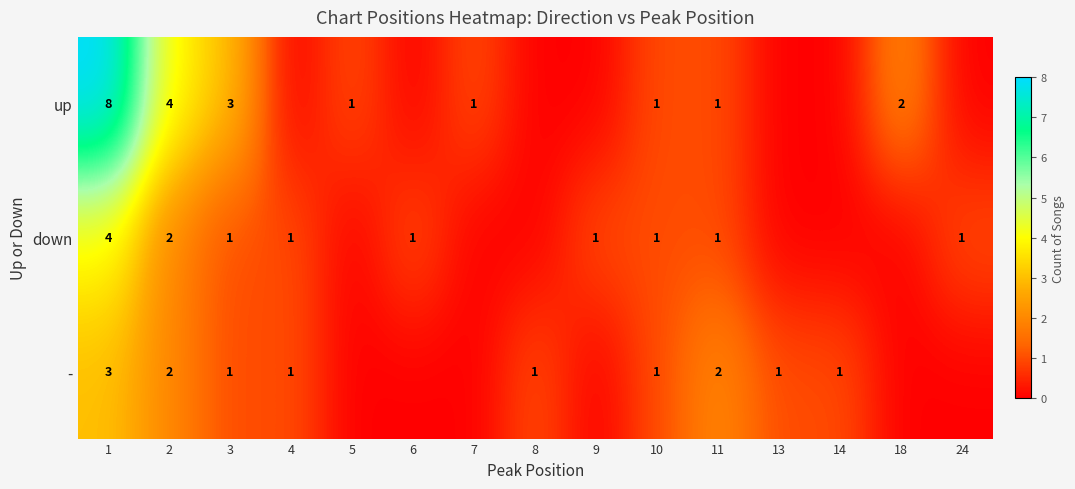

What is the sum of the down values at 4 and 2?

3